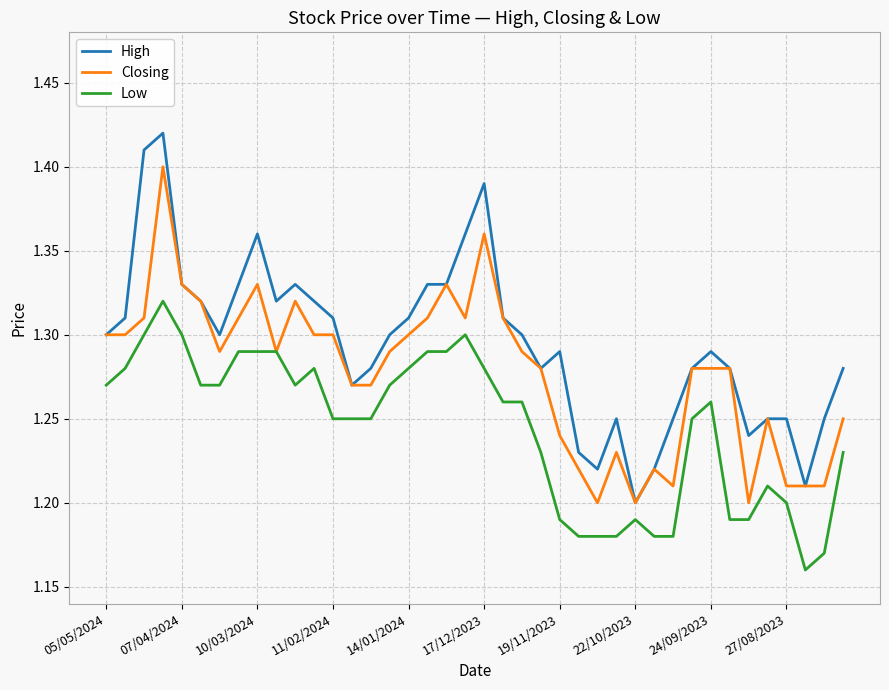

Which series has the widest spread of values?

High